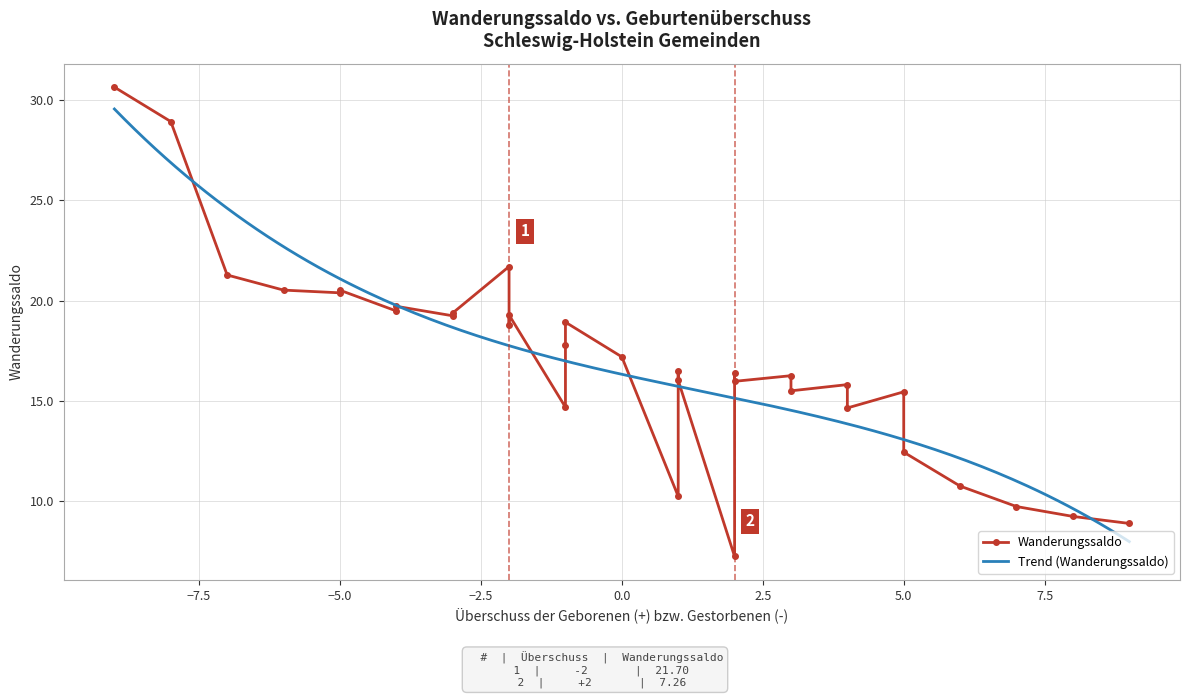

The Überschuss series shows -10.7 at Itzehoe. True or false?

False